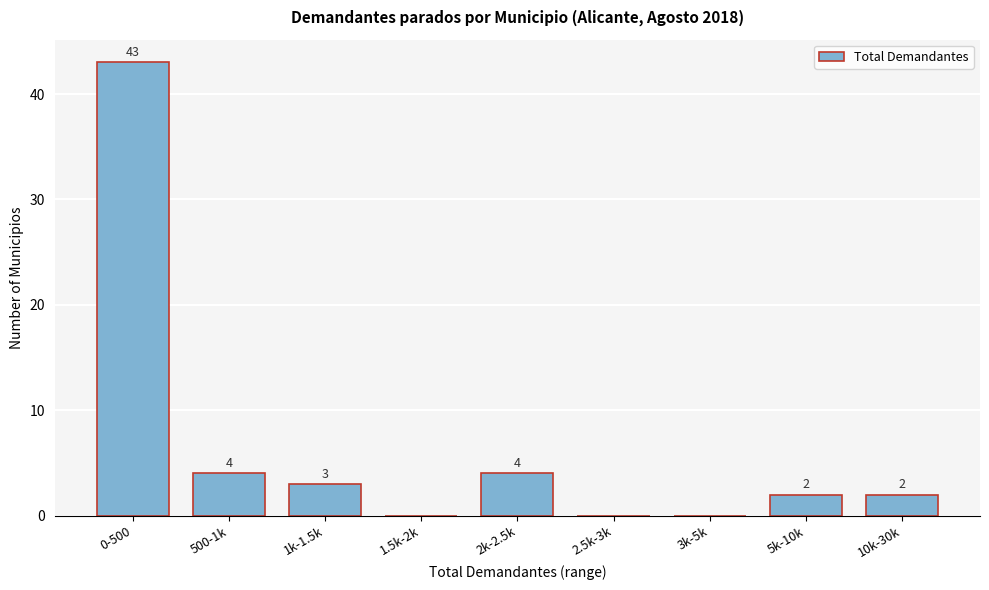

Reading left to right, what are all the values shown in this chart?

0-500=43	500-1k=4	1k-1.5k=3	1.5k-2k=0	2k-2.5k=4	2.5k-3k=0	3k-5k=0	5k-10k=2	10k-30k=2